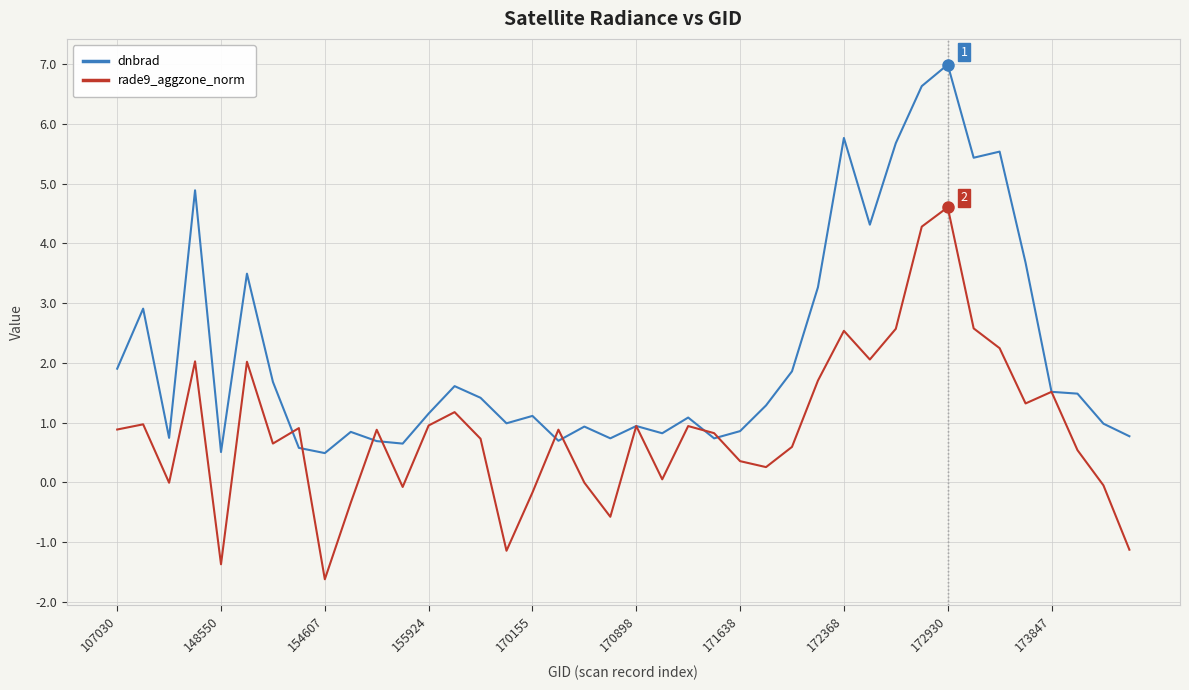

Which series has the largest total across all categories?

dnbrad